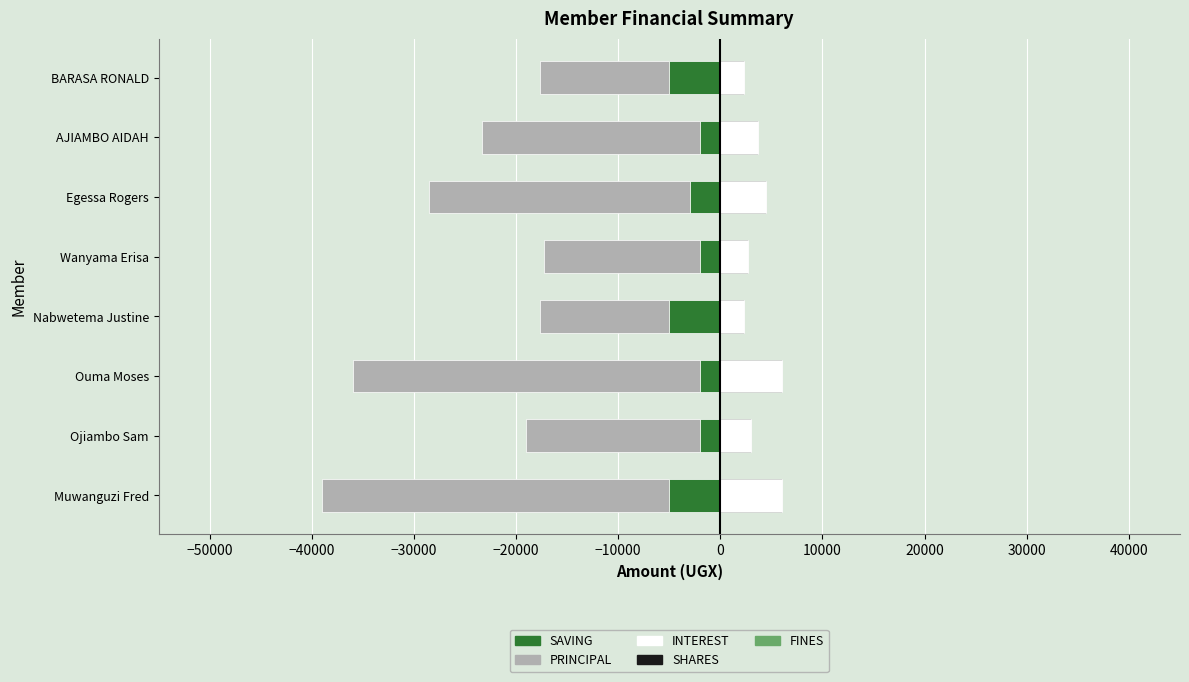

Which series changed the most between −50000 and −40000?

PRINCIPAL